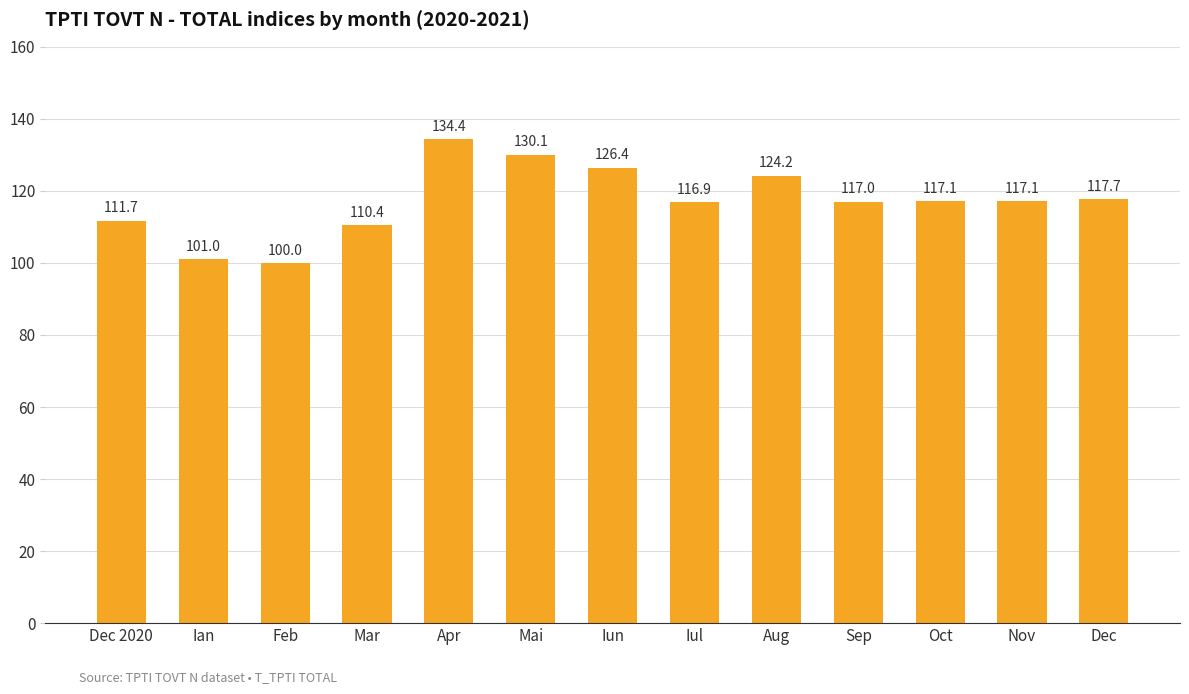

The chart shows a value of 124.2 at Aug. True or false?

True